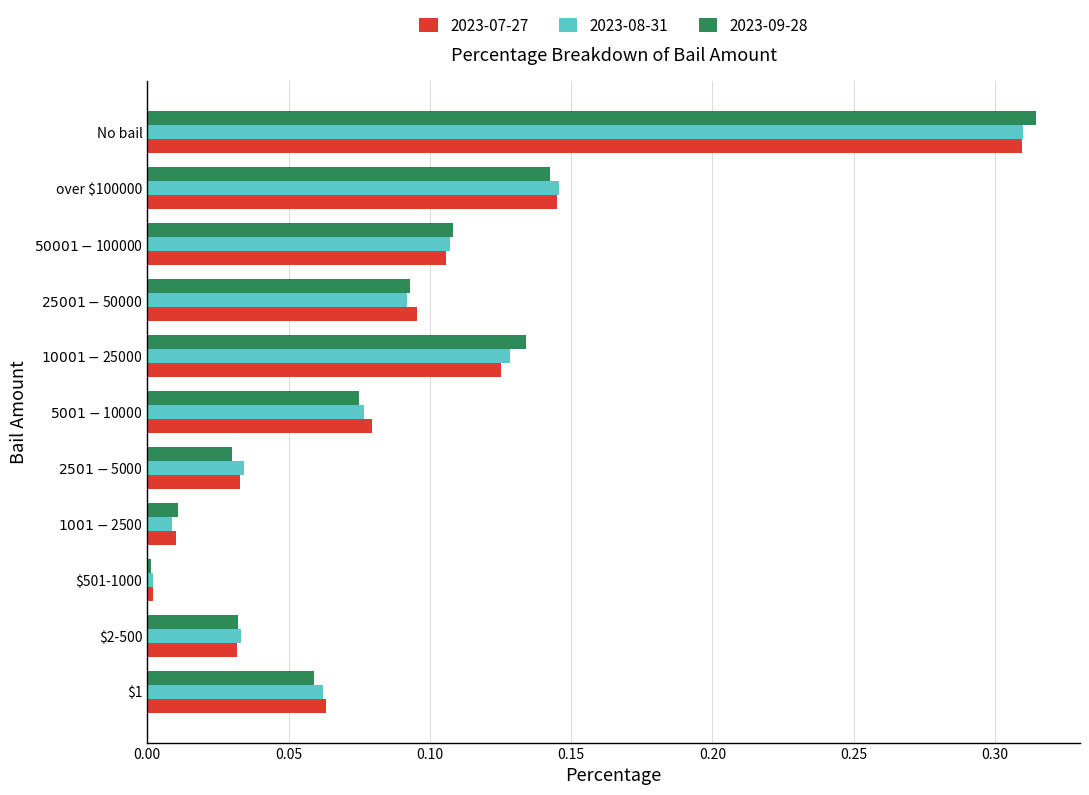

What are all the series names shown in the legend?

2023-07-27, 2023-08-31, 2023-09-28